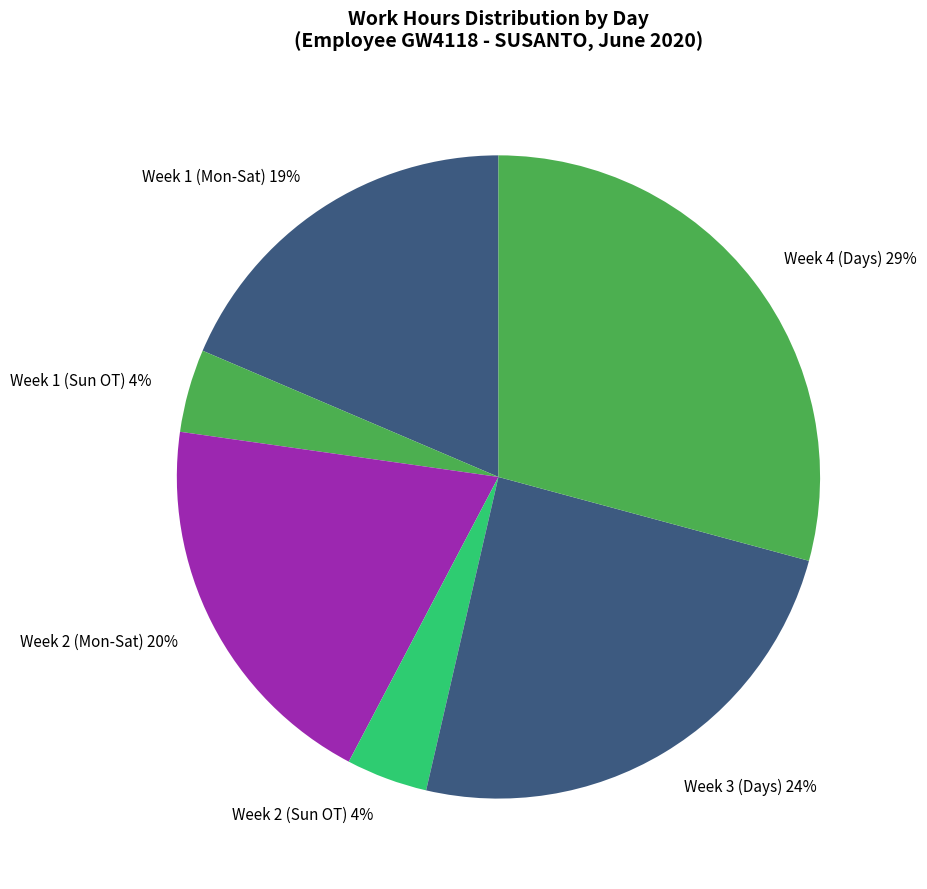

Do Week 1 (Sun OT) and Week 2 (Mon-Sat) together represent more than half of the pie?

No